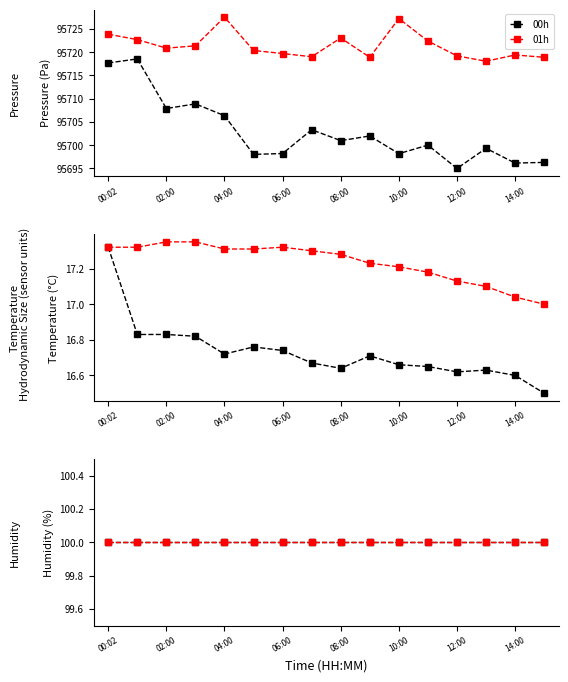

What is the sum of the pressure_late values at 14:00 and 02:00?

191441.8